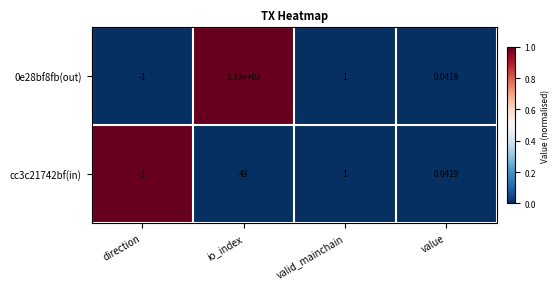

At which category is the sum across all series the highest?

io_index